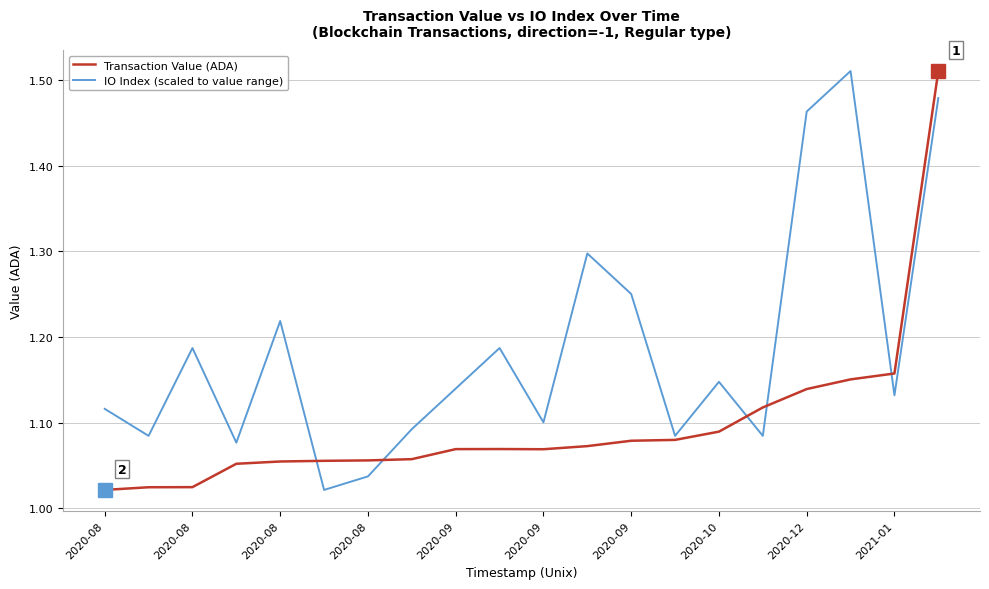

Which series has the largest total across all categories?

IO Index (scaled to value range)